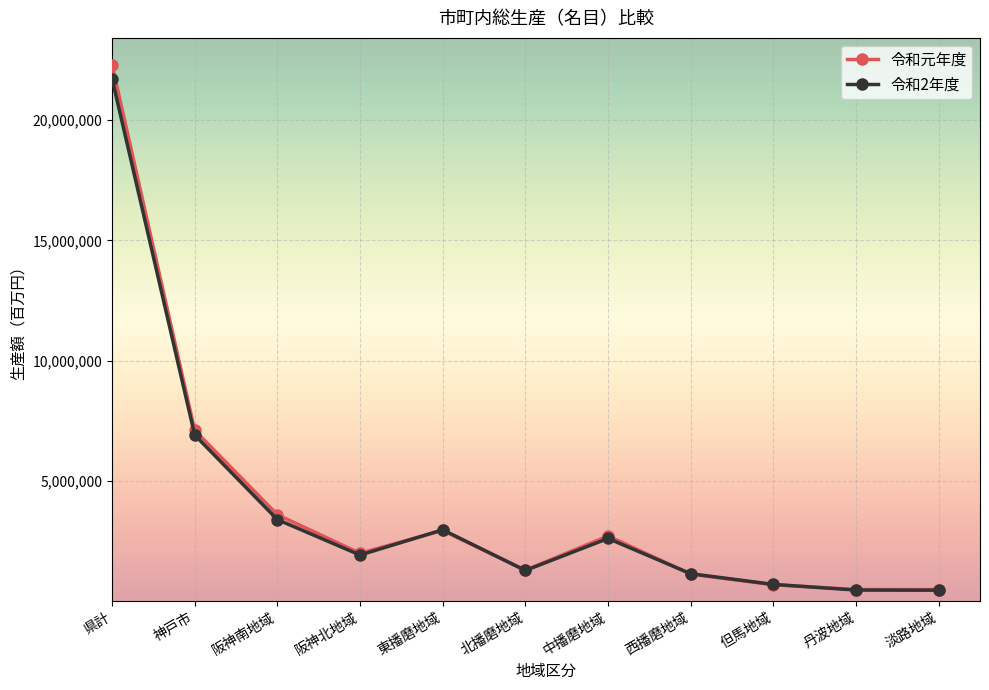

At which label is 令和元年度 closest to 11390516?

神戸市